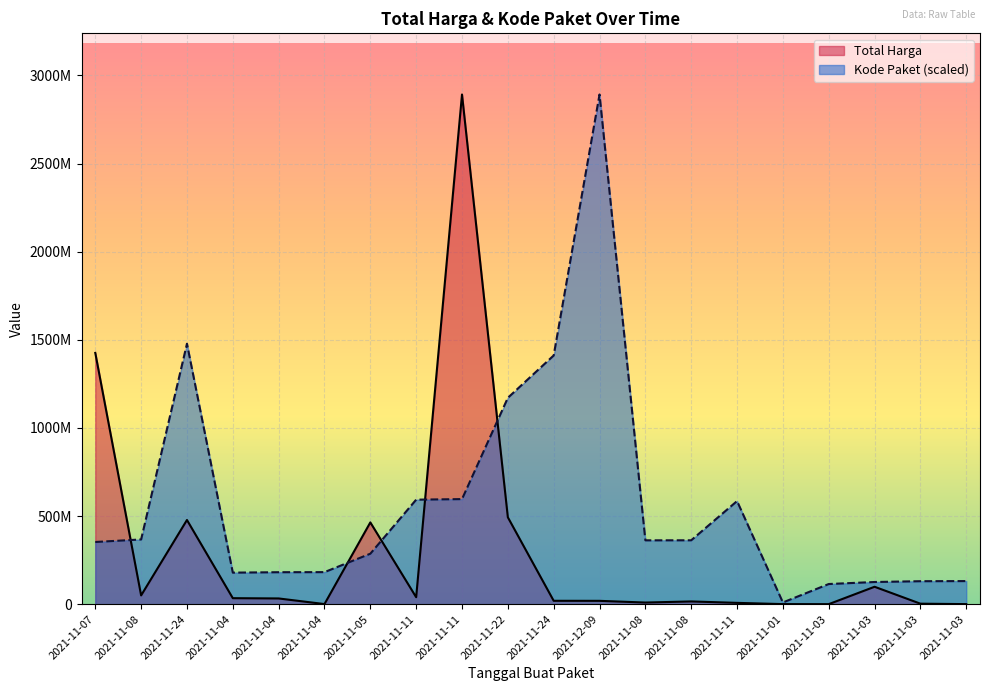

Is the value of Total Harga at 2021-12-09 greater than the value of Kode Paket at 2021-12-09?

No